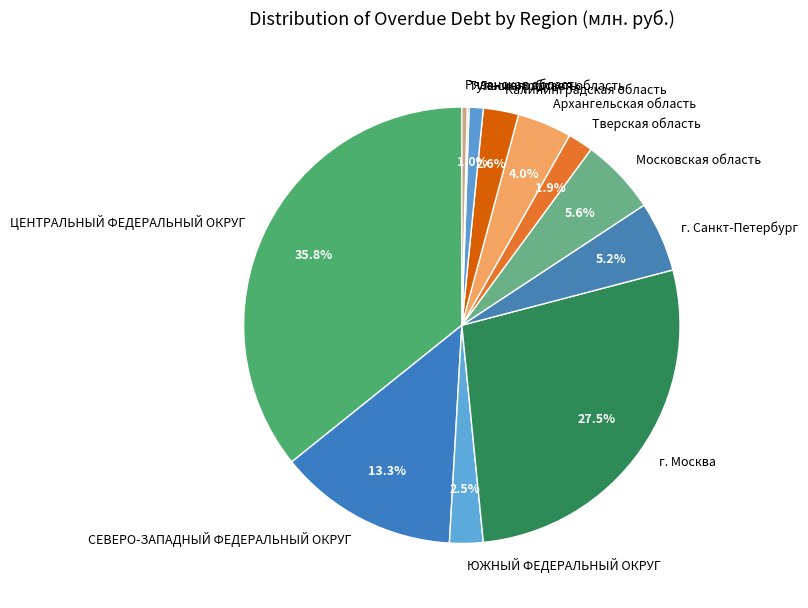

Between ЦЕНТРАЛЬНЫЙ ФЕДЕРАЛЬНЫЙ ОКРУГ and Ленинградская область, which is larger?

ЦЕНТРАЛЬНЫЙ ФЕДЕРАЛЬНЫЙ ОКРУГ